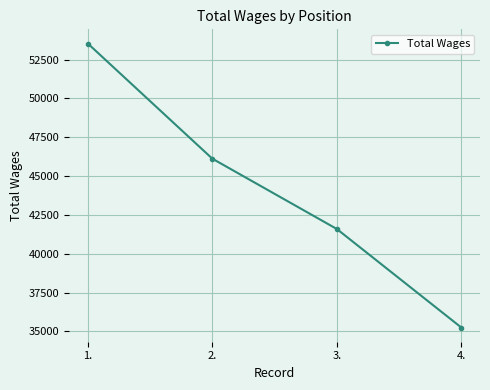

Which category has the highest value across all series?

1.